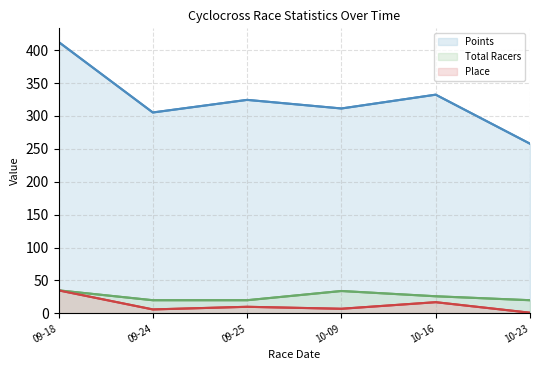

At which label does Total Racers reach its peak?

09-18